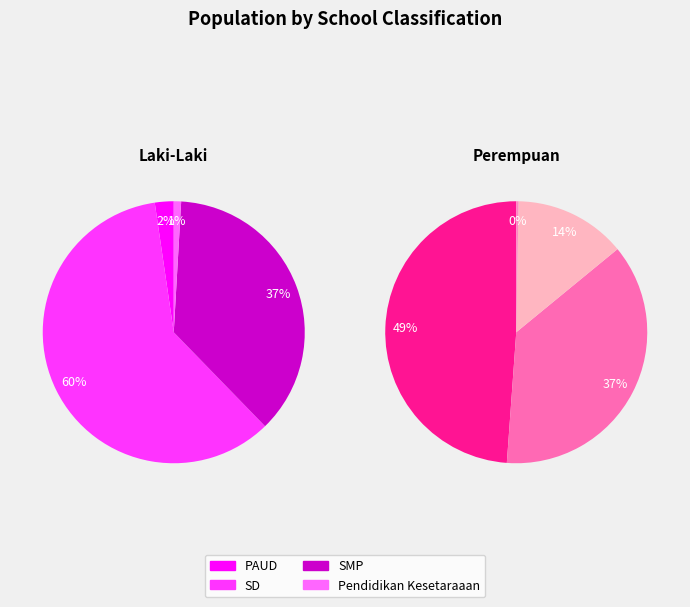

Count the number of slices in the pie.

4